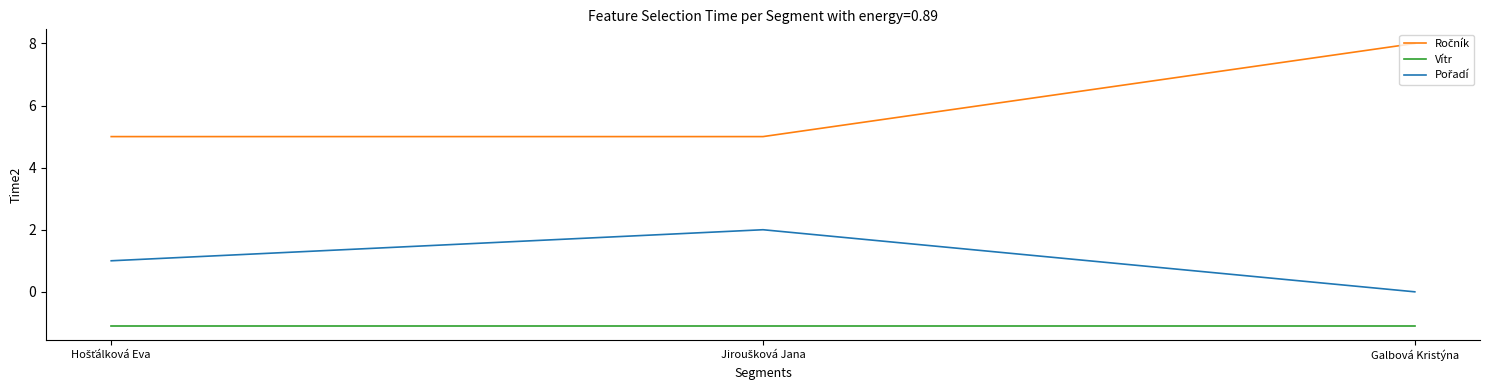

What is the highest value of the Vítr series?

-1.1